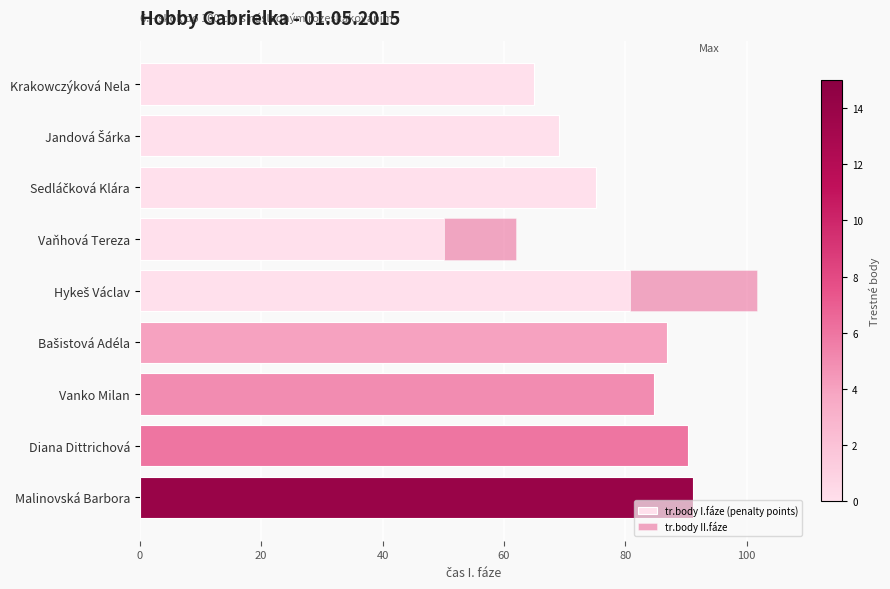

The value of tr.body I.fáze (penalty points) at Diana Dittrichová is 90.4. True or false?

True